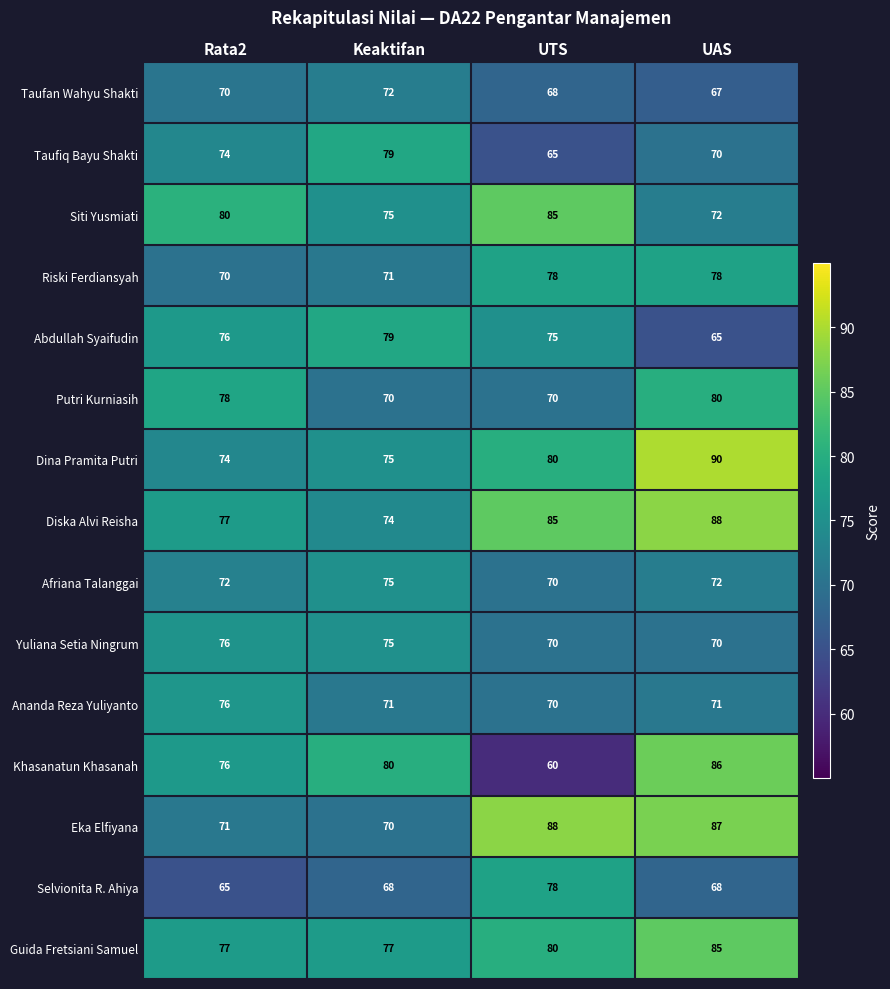

The value of Diska Alvi Reisha at Rata2 is 36. True or false?

False